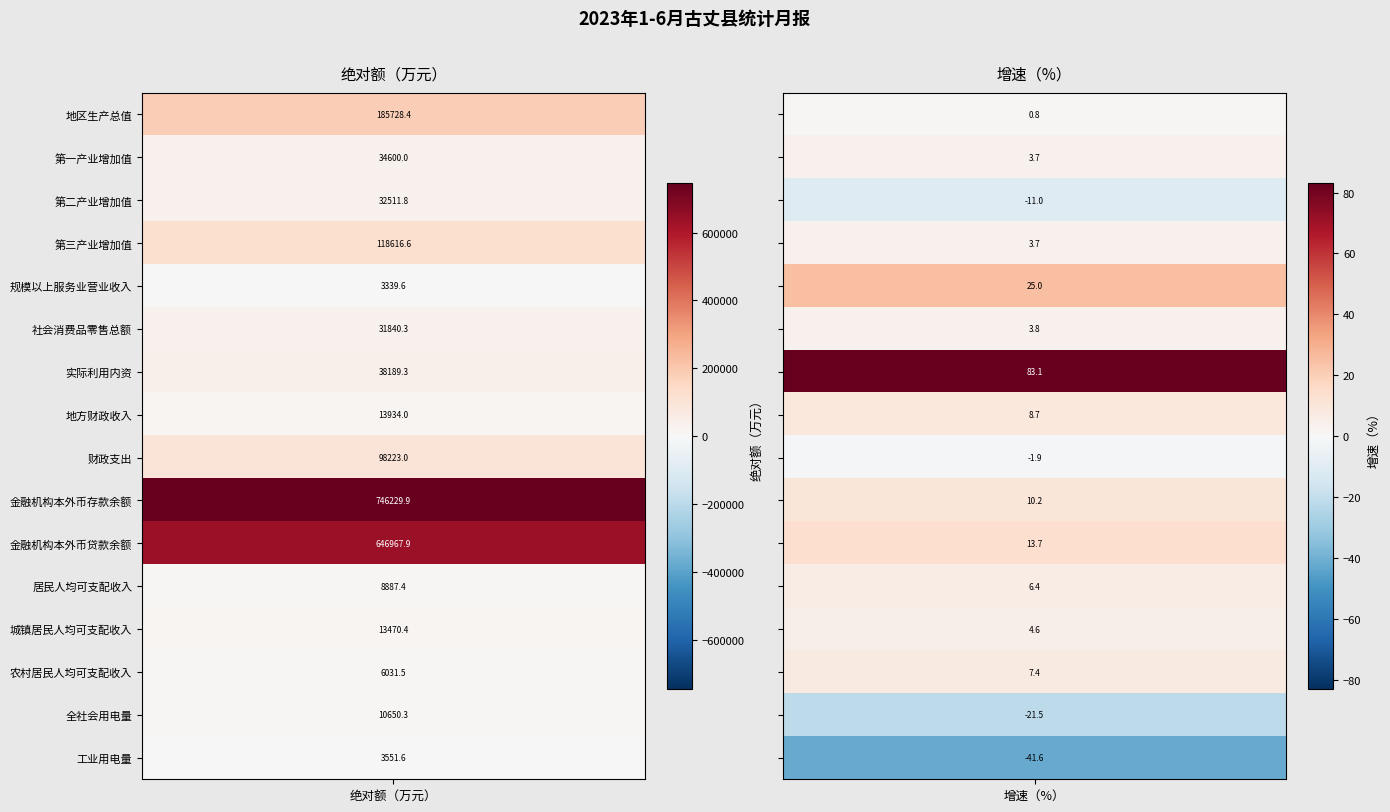

What is the sum of the 城镇居民人均可支配收入 values at 0 and 1?

13475.0